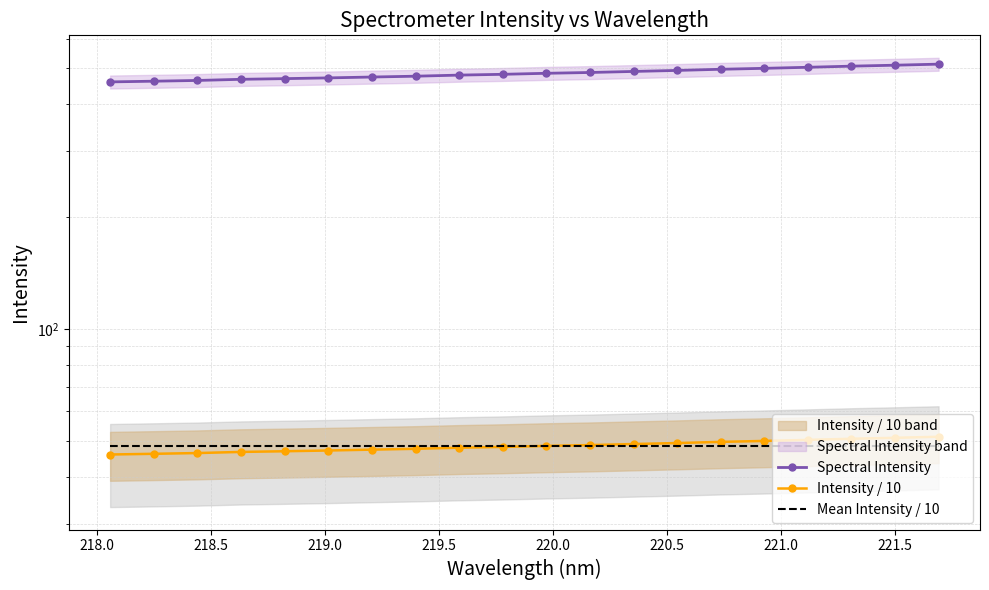

At how many categories does at least one series exceed 463?

18